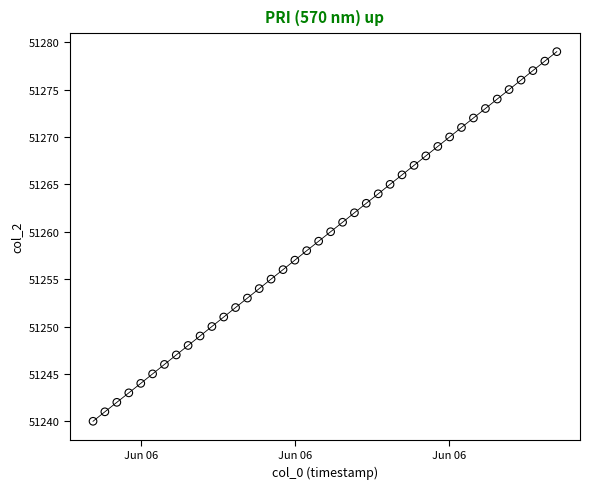

What is the range of Y values (max minus min)?

39